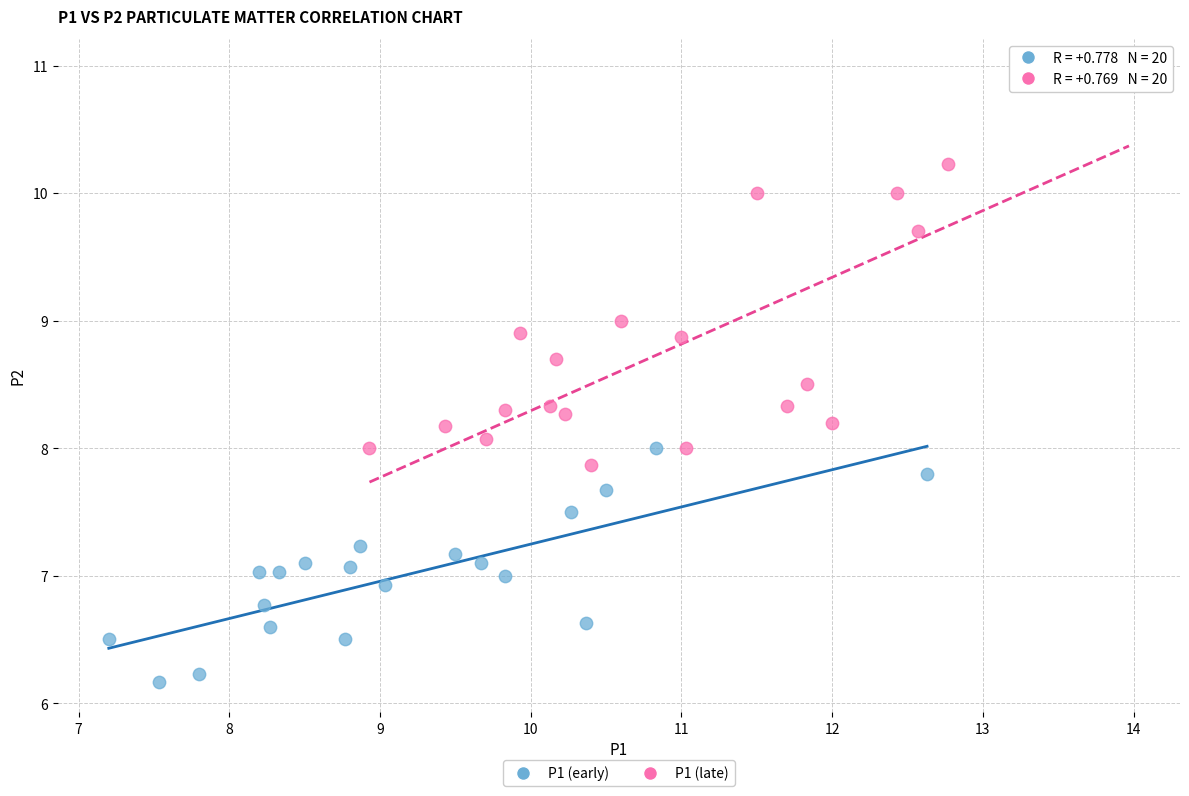

Which series contains the lowest Y value?

P1 (early)